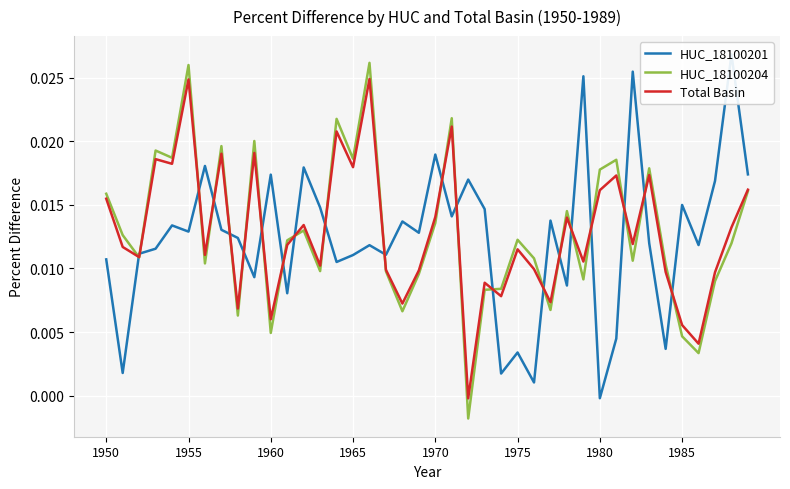

Reading left to right, extract all data points from this chart.

HUC_18100201: 0.0	0.0	0.0	0.0	0.0	0.0	0.0	0.0	0.0	0.0	0.0	0.0	0.0	0.0	0.0	0.0	0.0	0.0	0.0	0.0	0.0	0.0	0.0	0.0	0.0	0.0	0.0	0.0	0.0	0.0	-0.0	0.0	0.0	0.0	0.0	0.0	0.0	0.0	0.0	0.0
HUC_18100204: 0.0	0.0	0.0	0.0	0.0	0.0	0.0	0.0	0.0	0.0	0.0	0.0	0.0	0.0	0.0	0.0	0.0	0.0	0.0	0.0	0.0	0.0	-0.0	0.0	0.0	0.0	0.0	0.0	0.0	0.0	0.0	0.0	0.0	0.0	0.0	0.0	0.0	0.0	0.0	0.0
Total Basin: 0.0	0.0	0.0	0.0	0.0	0.0	0.0	0.0	0.0	0.0	0.0	0.0	0.0	0.0	0.0	0.0	0.0	0.0	0.0	0.0	0.0	0.0	-0.0	0.0	0.0	0.0	0.0	0.0	0.0	0.0	0.0	0.0	0.0	0.0	0.0	0.0	0.0	0.0	0.0	0.0